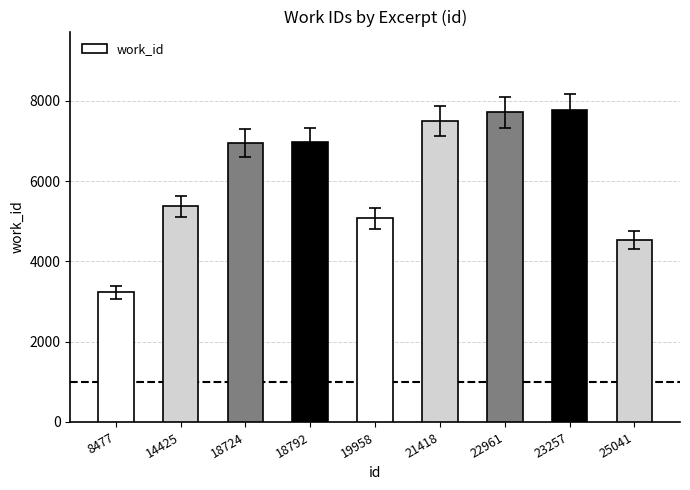

Where is the data nearest to the value 5503?

14425